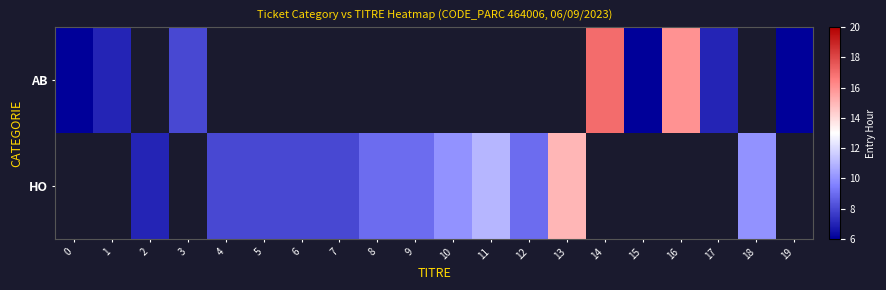

At how many categories does at least one series exceed 13?

3